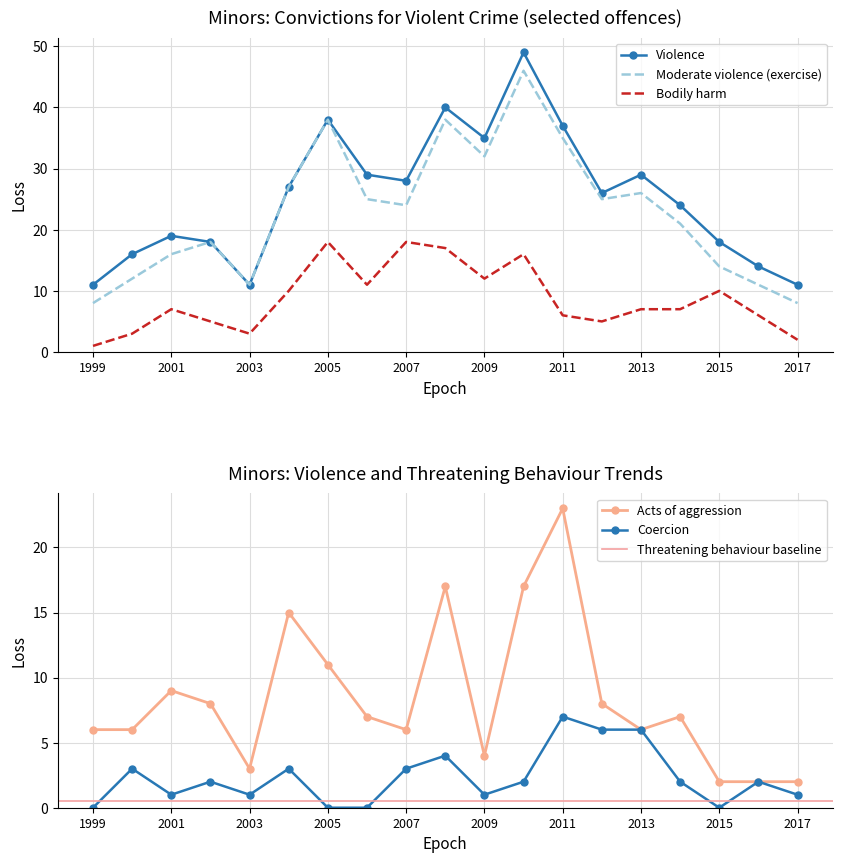

List the labels in order of Bodily harm value, largest first.

2005, 2007, 2008, 2010, 2009, 2006, 2004, 2015, 2001, 2013, 2014, 2011, 2016, 2002, 2012, 2000, 2003, 2017, 1999